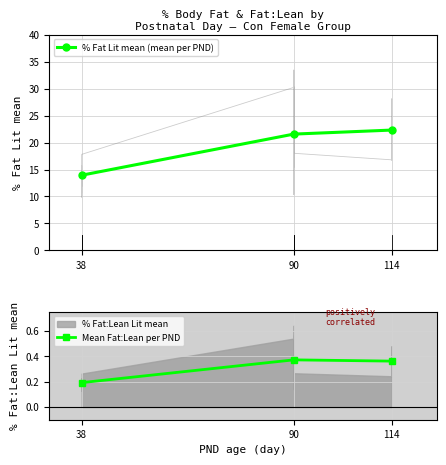

What is the smallest value displayed?

0.2